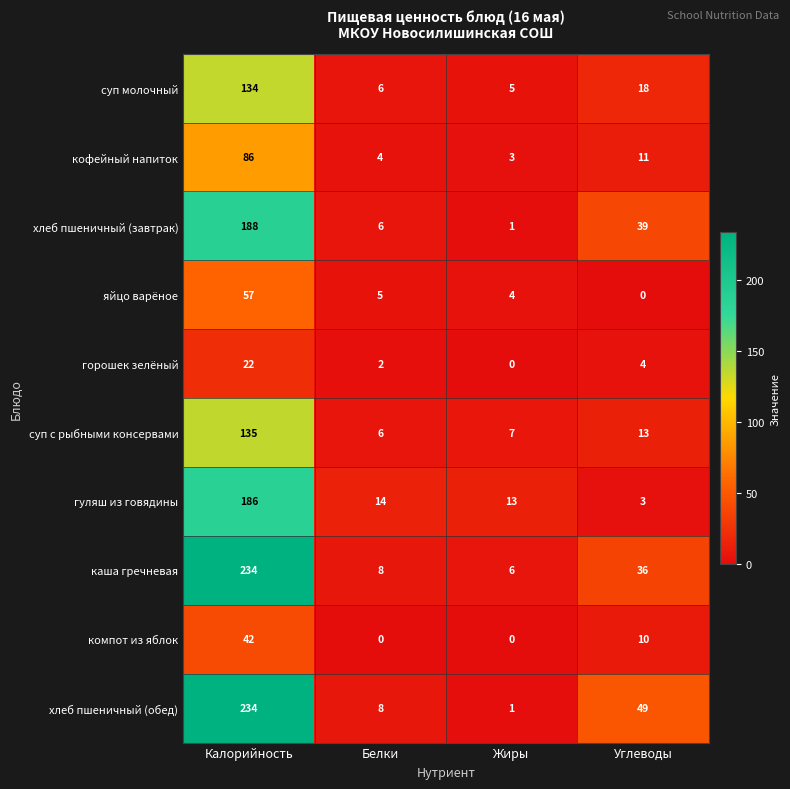

Rank the series at Углеводы from lowest to highest value.

яйцо варёное, гуляш из говядины, горошек зелёный, компот из яблок, кофейный напиток, суп с рыбными консервами, суп молочный, каша гречневая, хлеб пшеничный (завтрак), хлеб пшеничный (обед)